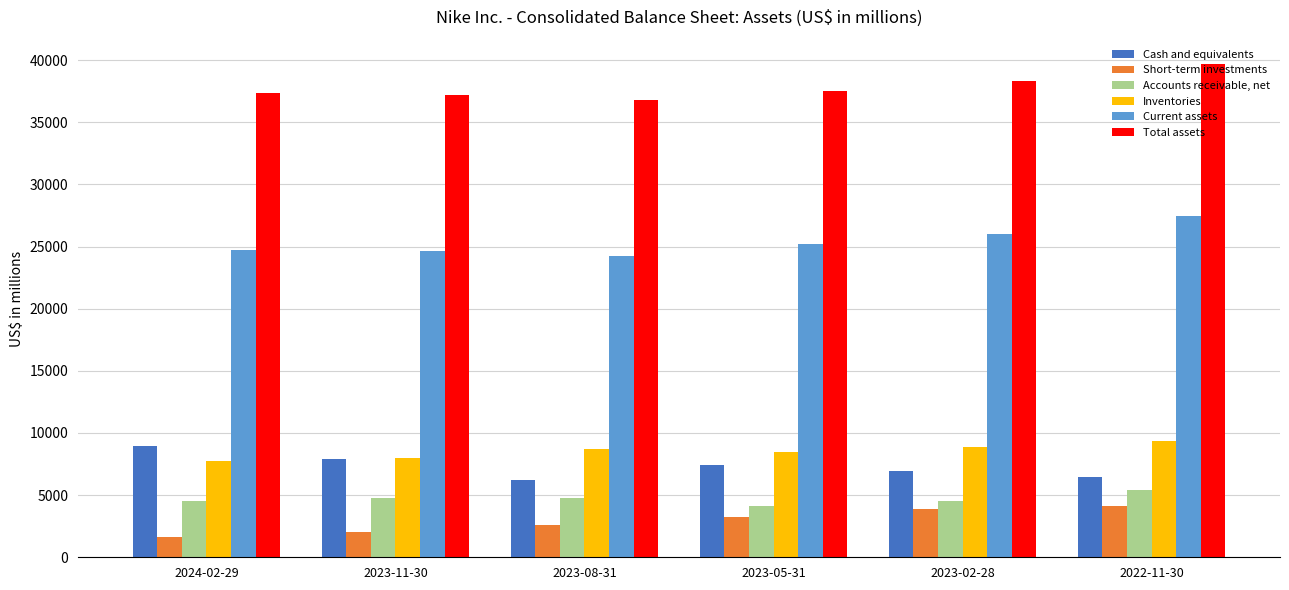

At which label does Accounts receivable, net reach its minimum?

2023-05-31